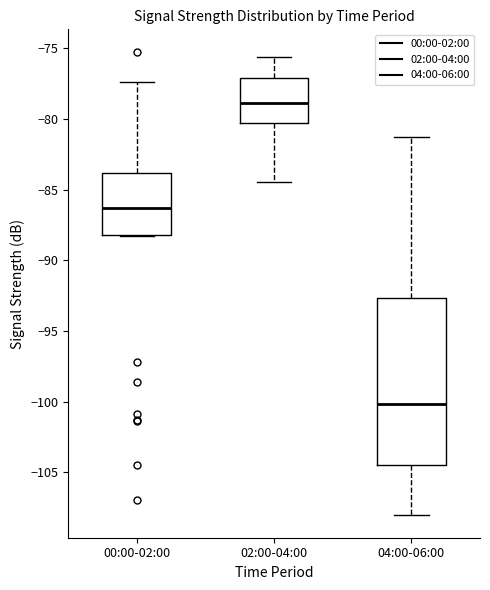

Where does the lower whisker of the box for 02:00-04:00 end on the y-axis? The values are not printed on the chart, so give them approximately, as read against the axis.

-84.5